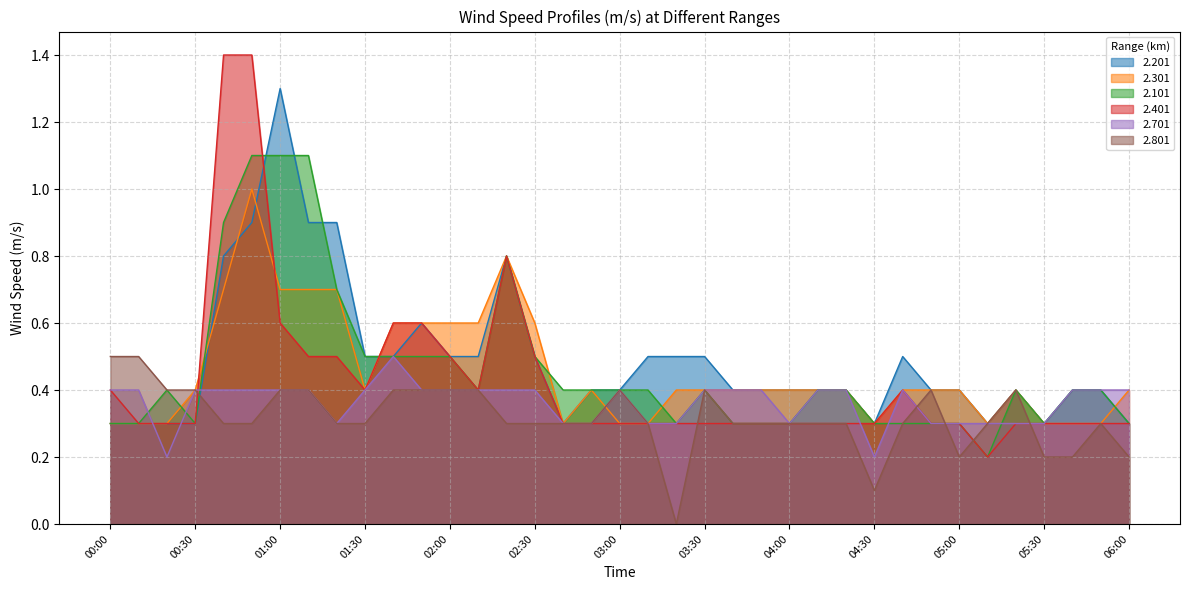

At which category does 2.101 reach its first local peak?

00:20